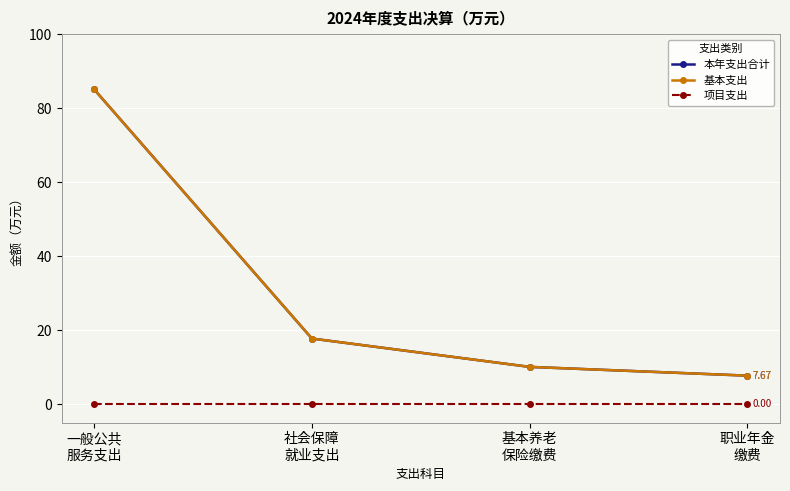

What is the greatest value displayed?

85.0